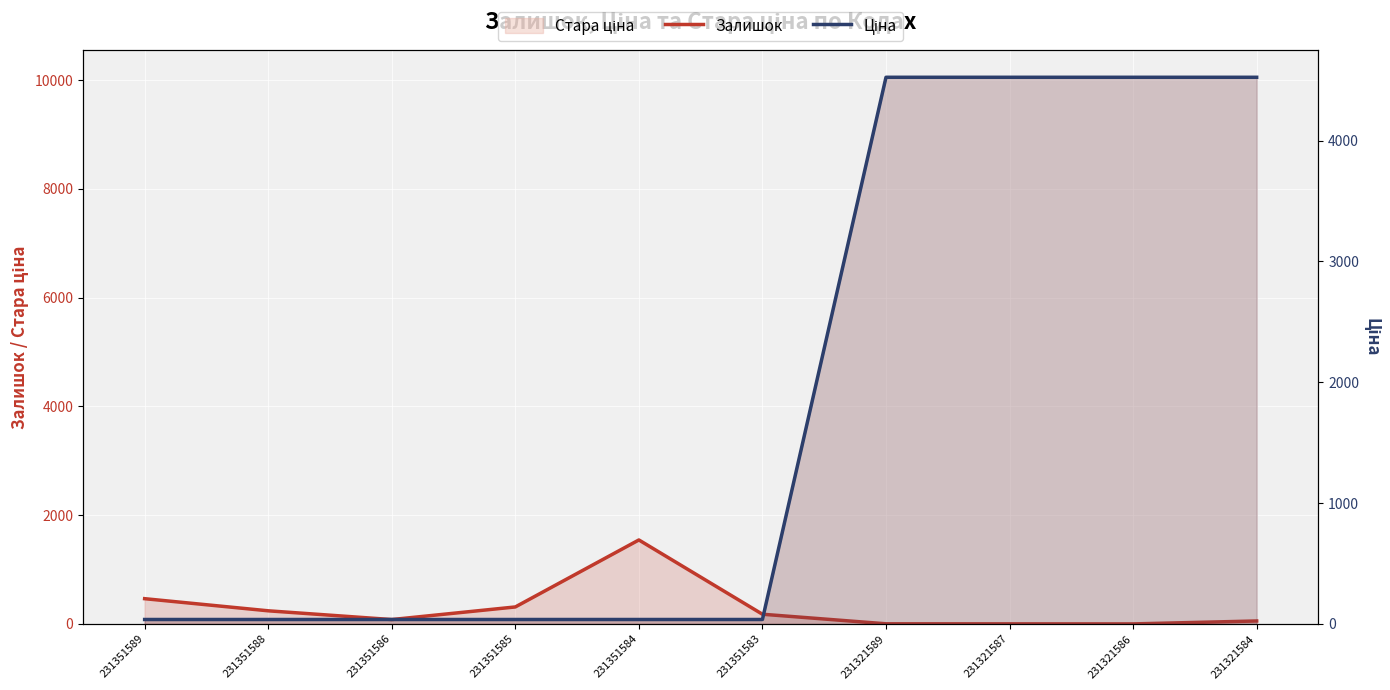

Between 231351588 and 231321586, which series saw the biggest shift?

Ціна